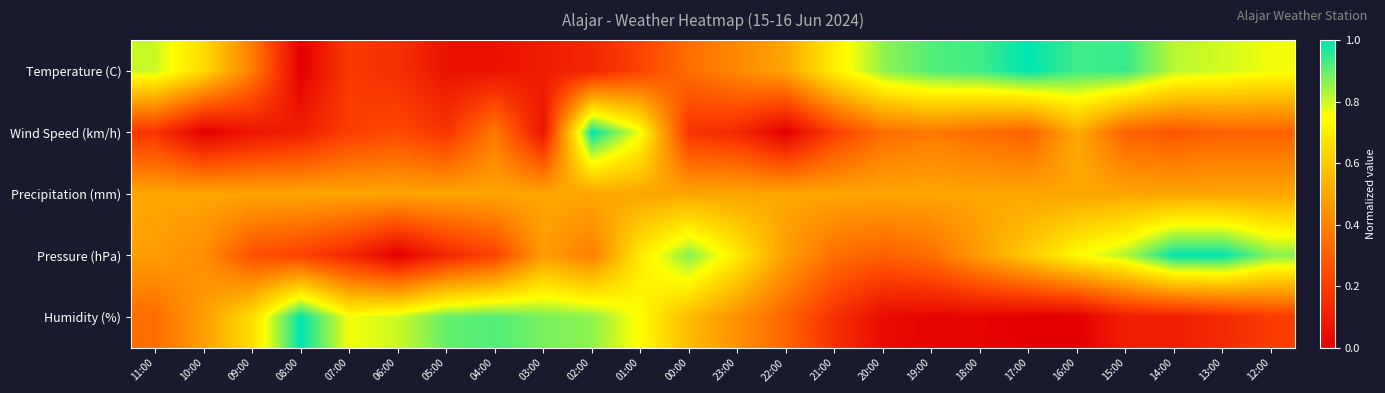

At 21:00, list the series in order from smallest to largest.

Humidity (%), Wind Speed (km/h), Pressure (hPa), Precipitation (mm), Temperature (C)